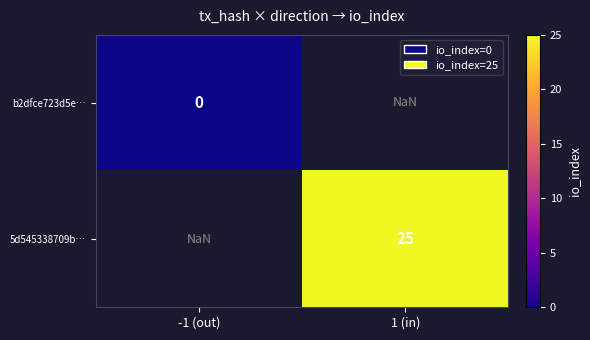

Count the number of categories in the chart.

2